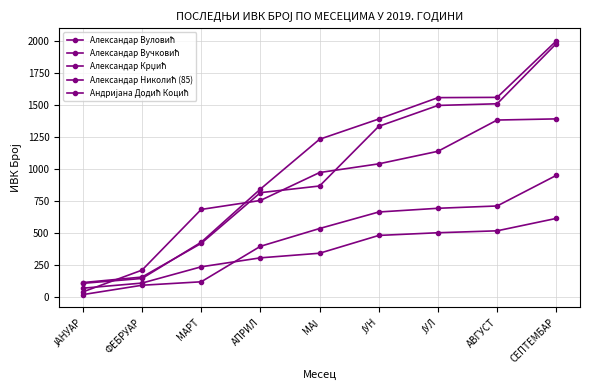

How many lines are shown in the chart?

5